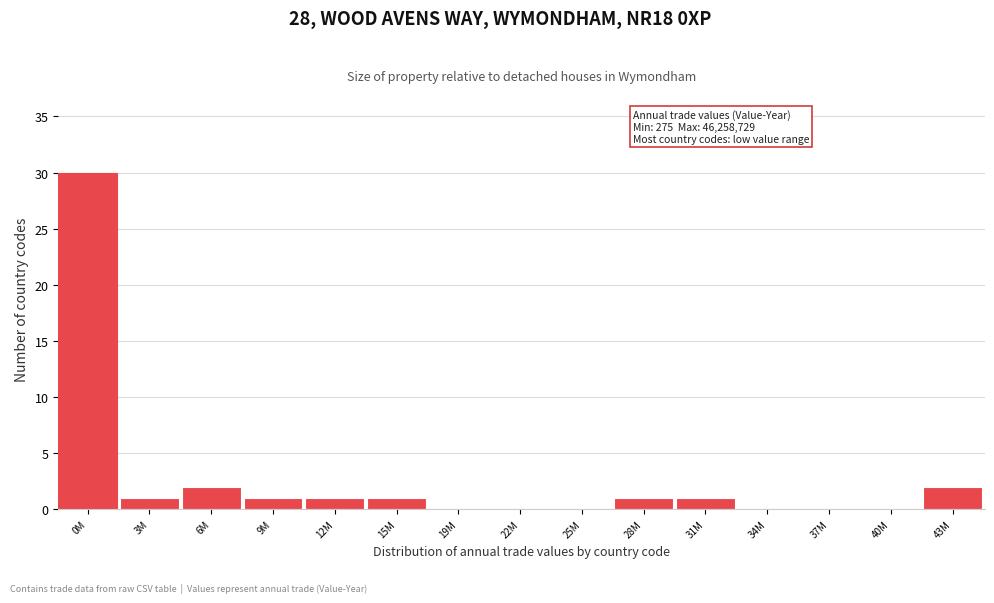

Reading right to left, list all the values displayed in this chart.

43M=2	40M=0	37M=0	34M=0	31M=1	28M=1	25M=0	22M=0	19M=0	15M=1	12M=1	9M=1	6M=2	3M=1	0M=30